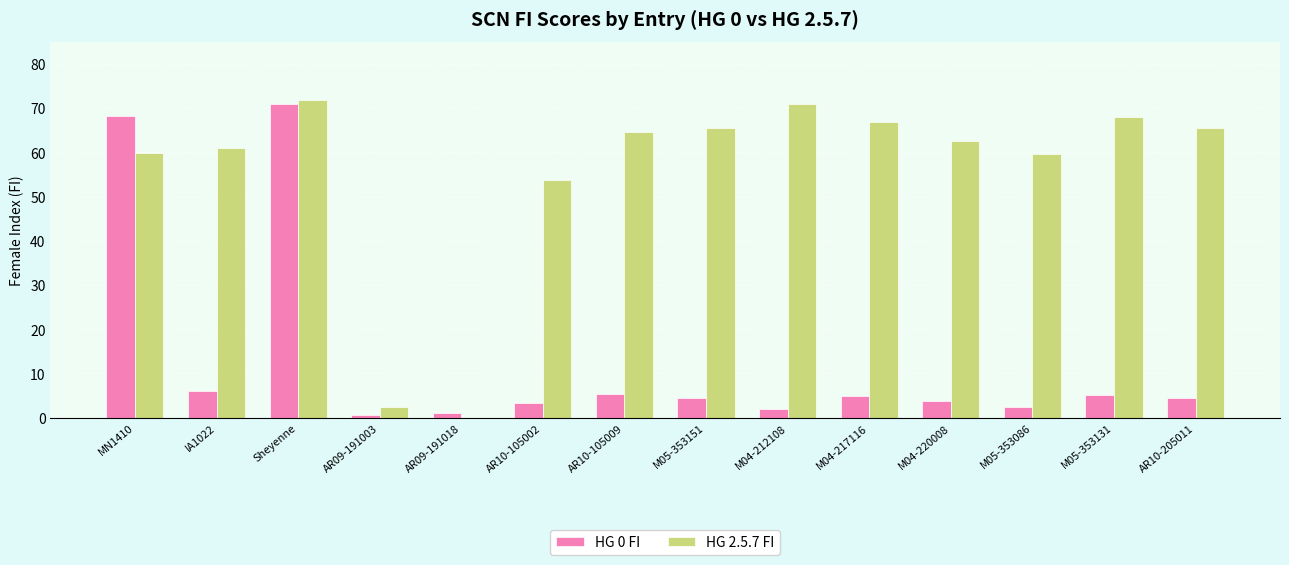

What is the sum of the HG 0 FI values at AR10-105002 and Sheyenne?

74.4